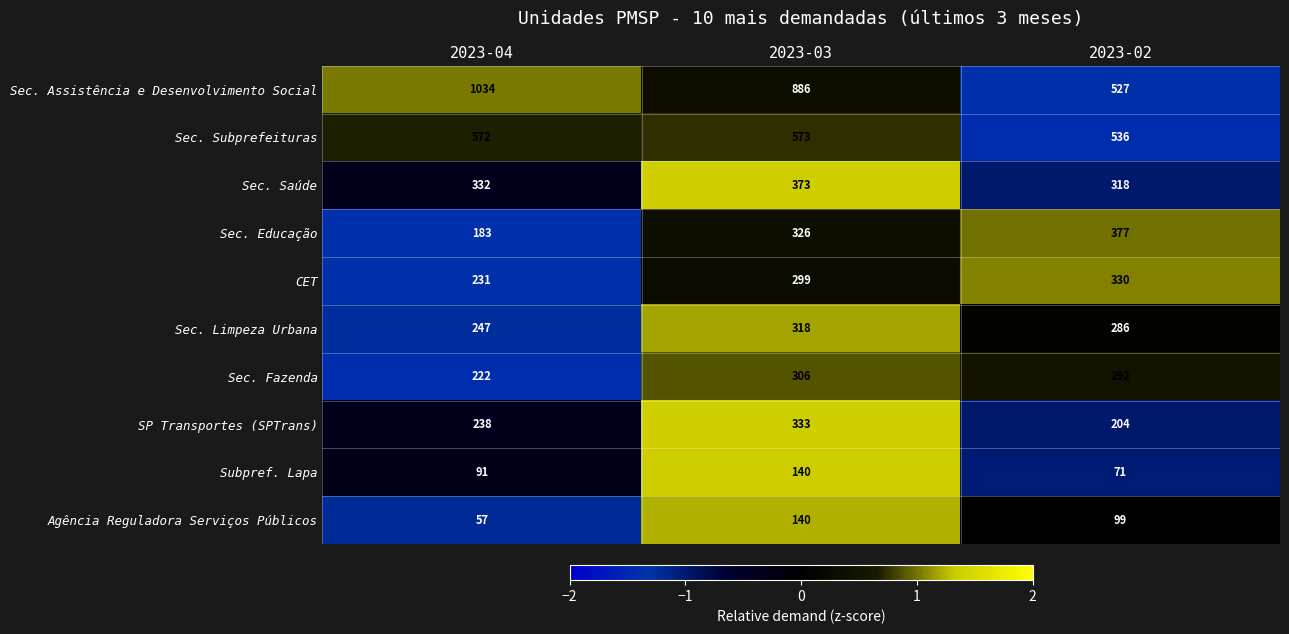

Reading left to right, extract all data points from this chart.

Sec. Assistência e Desenvolvimento Social: 2023-04=1034	2023-03=886	2023-02=527
Sec. Subprefeituras: 2023-04=572	2023-03=573	2023-02=536
Sec. Saúde: 2023-04=332	2023-03=373	2023-02=318
Sec. Educação: 2023-04=183	2023-03=326	2023-02=377
CET: 2023-04=231	2023-03=299	2023-02=330
Sec. Limpeza Urbana: 2023-04=247	2023-03=318	2023-02=286
Sec. Fazenda: 2023-04=222	2023-03=306	2023-02=292
SP Transportes (SPTrans): 2023-04=238	2023-03=333	2023-02=204
Subpref. Lapa: 2023-04=91	2023-03=140	2023-02=71
Agência Reguladora Serviços Públicos: 2023-04=57	2023-03=140	2023-02=99